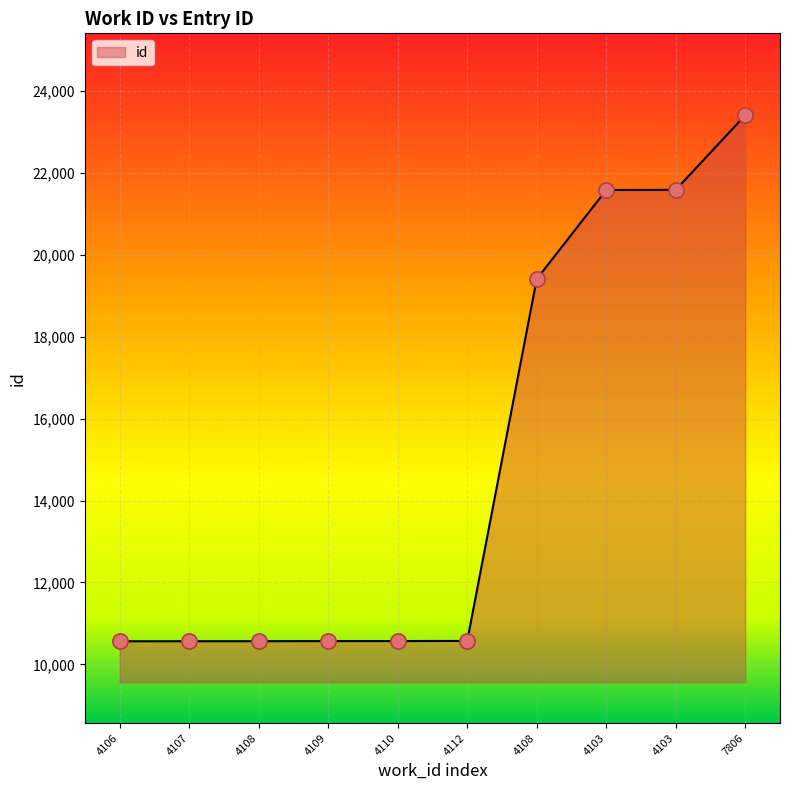

Between 4108 and 7806, which is larger?

7806